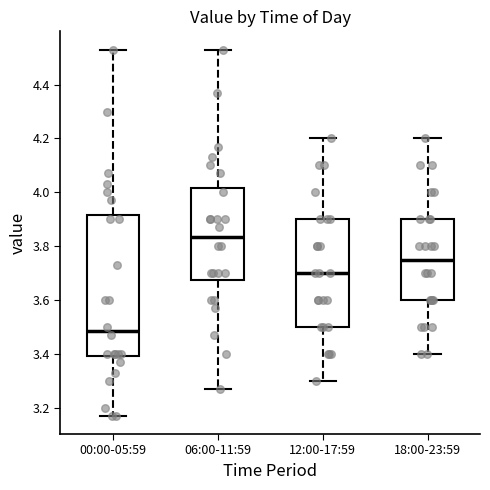

Which box has the highest median line?

06:00-11:59